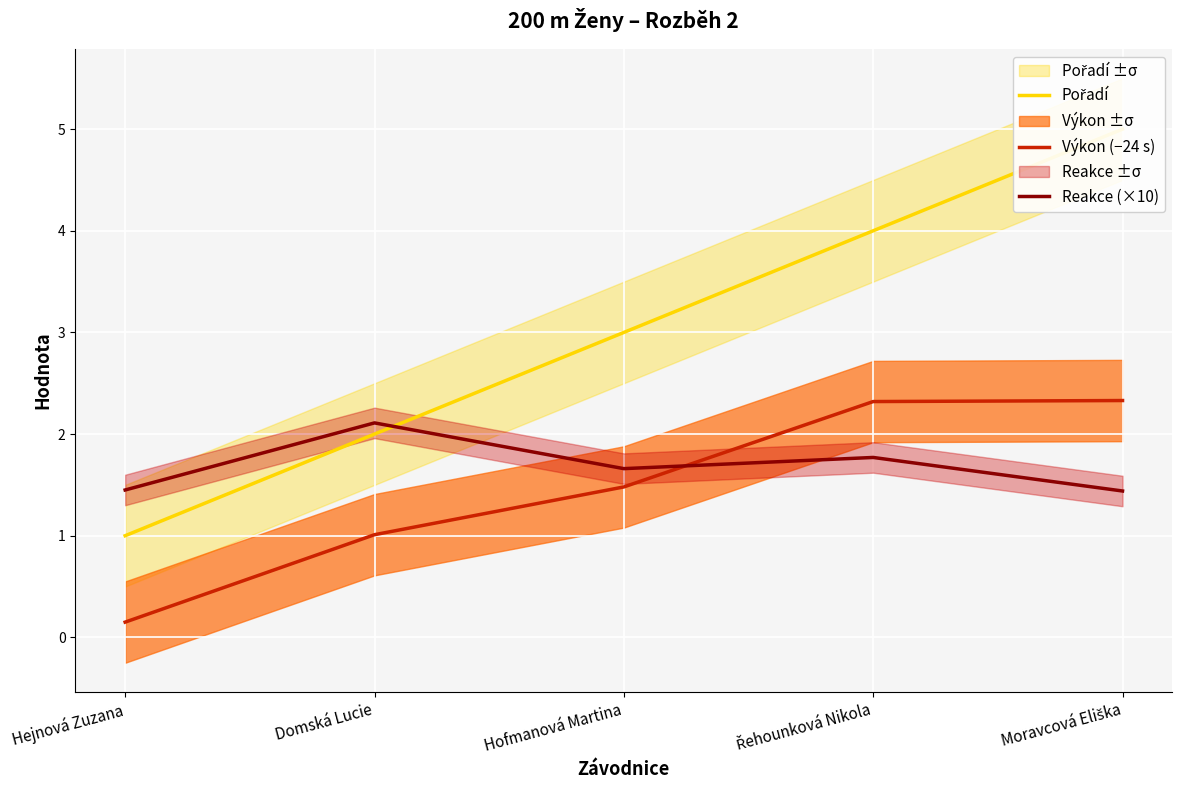

What is the sum of the Reakce (×10) values at Hofmanová Martina and Moravcová Eliška?

3.1